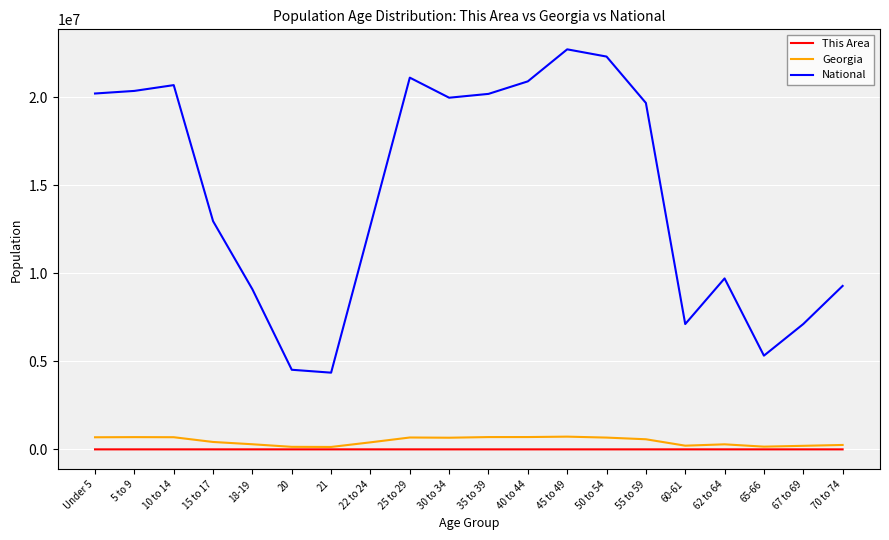

How many distinct data groups are displayed?

3